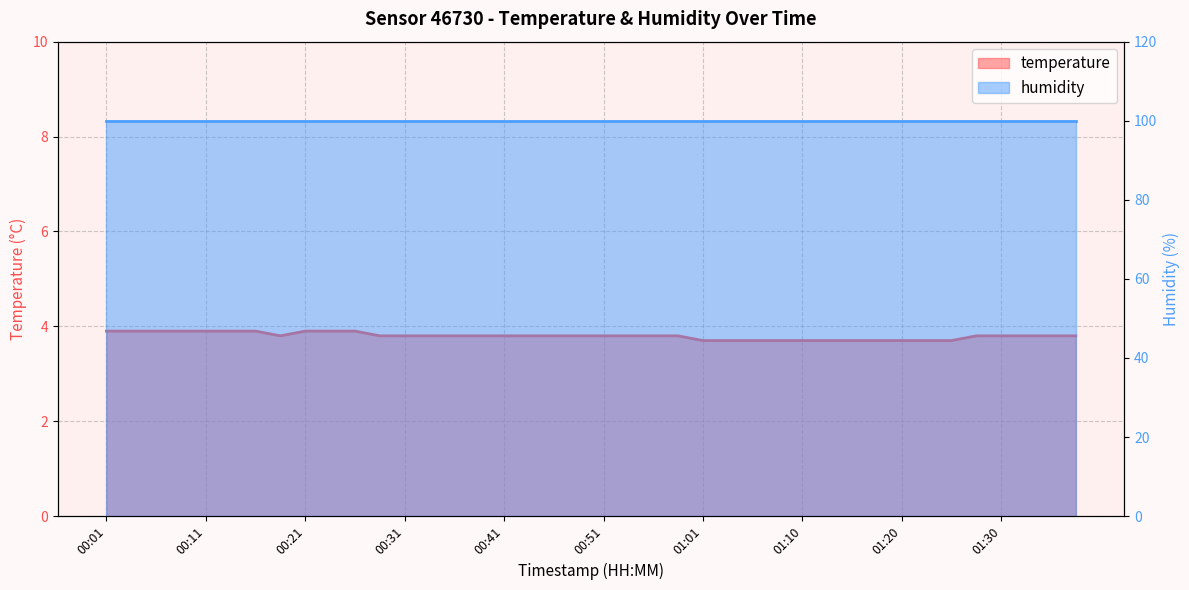

Rank the categories by value from lowest to highest.

01:01, 01:03, 01:05, 01:08, 01:10, 01:13, 01:15, 01:18, 01:20, 01:23, 01:25, 00:18, 00:28, 00:31, 00:33, 00:36, 00:38, 00:41, 00:43, 00:46, 00:48, 00:51, 00:53, 00:56, 00:58, 01:28, 01:30, 01:33, 01:35, 01:38, 00:01, 00:04, 00:06, 00:08, 00:11, 00:13, 00:16, 00:21, 00:23, 00:26